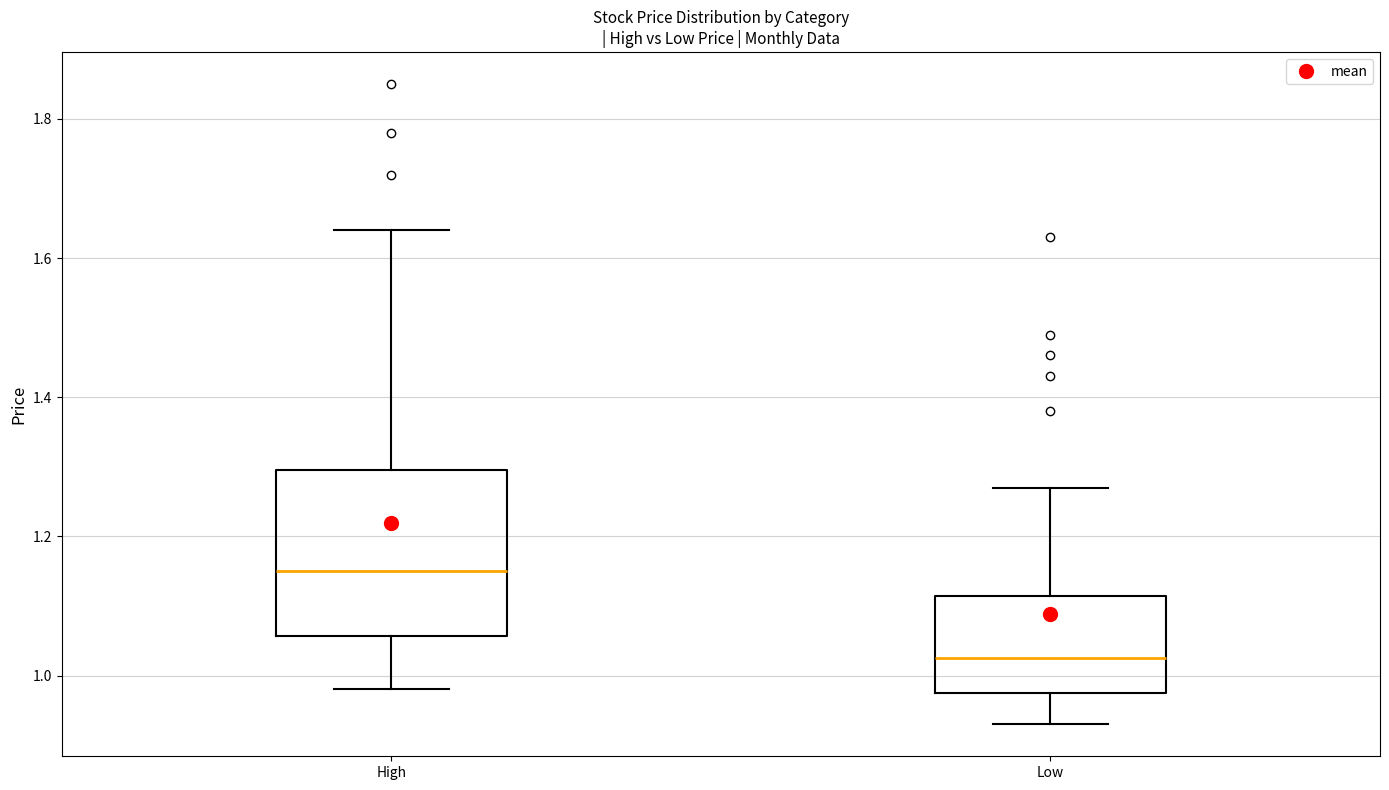

Where does the upper whisker of the box for High end on the y-axis? The values are not printed on the chart, so give them approximately, as read against the axis.

1.64